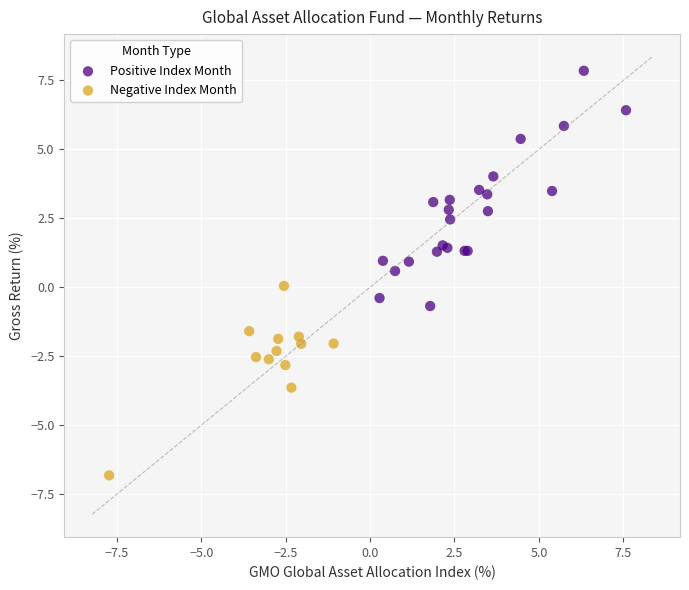

Which series has the largest Y range (max minus min)?

Positive Index Month